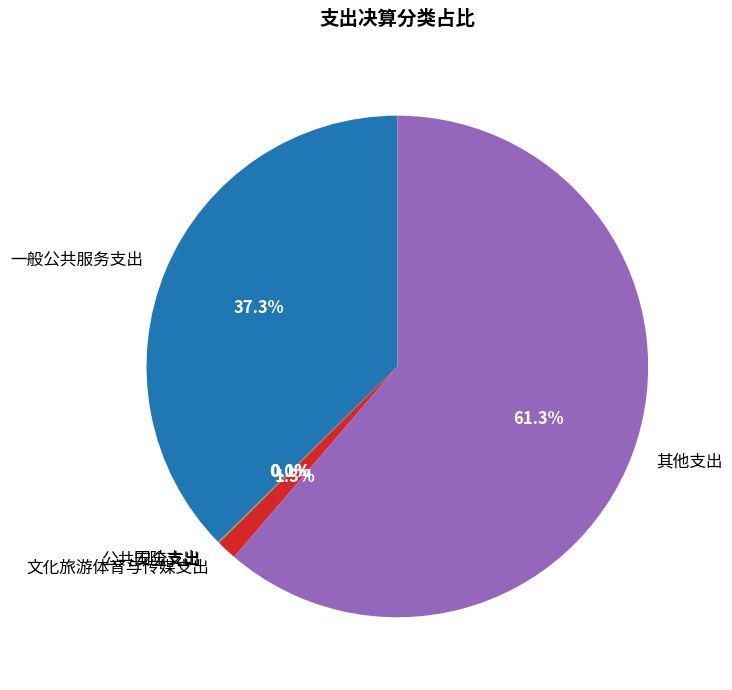

To the nearest percent, what percentage of the pie is 其他支出?

61%